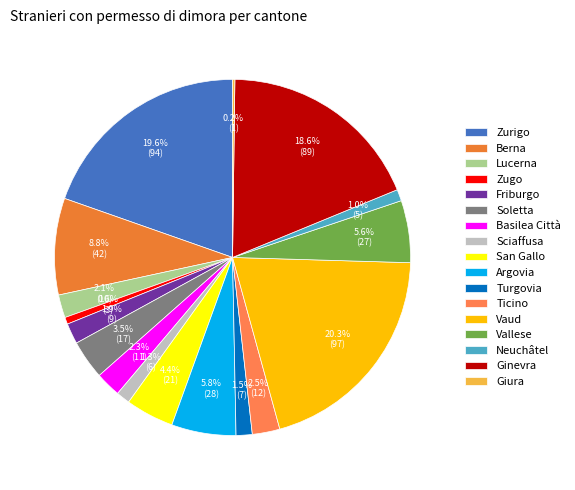

Do Turgovia and Zugo together represent more than half of the pie?

No